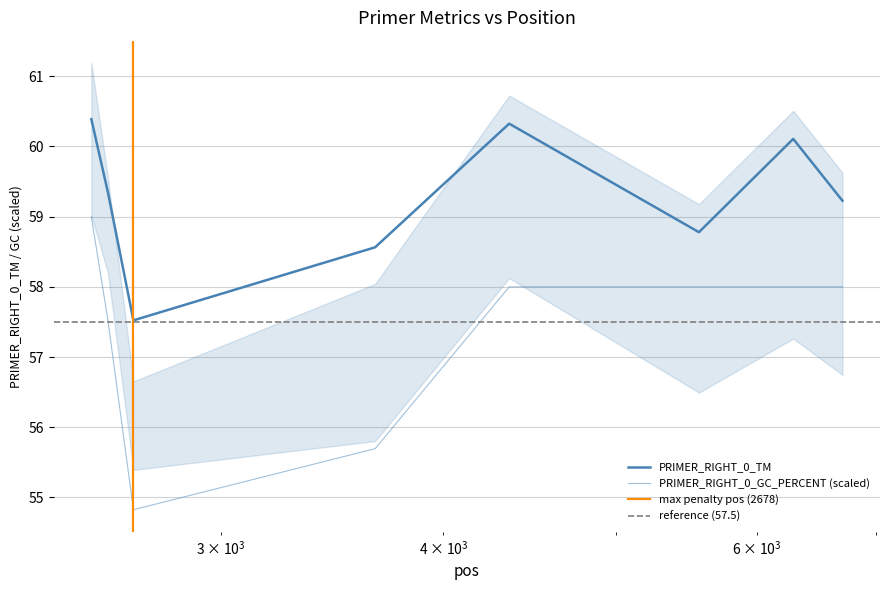

True or false: PRIMER_RIGHT_0_GC_PERCENT and PRIMER_RIGHT_0_TM intersect in this chart.

False